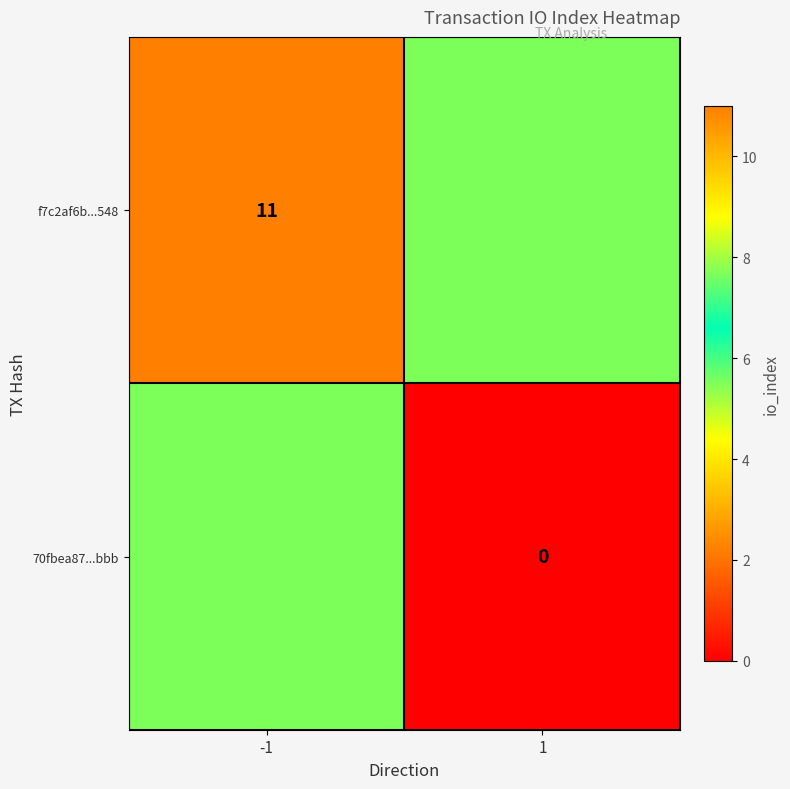

Is the value of f7c2af6b...548 at -1 greater than the value of 70fbea87...bbb at 1?

Yes